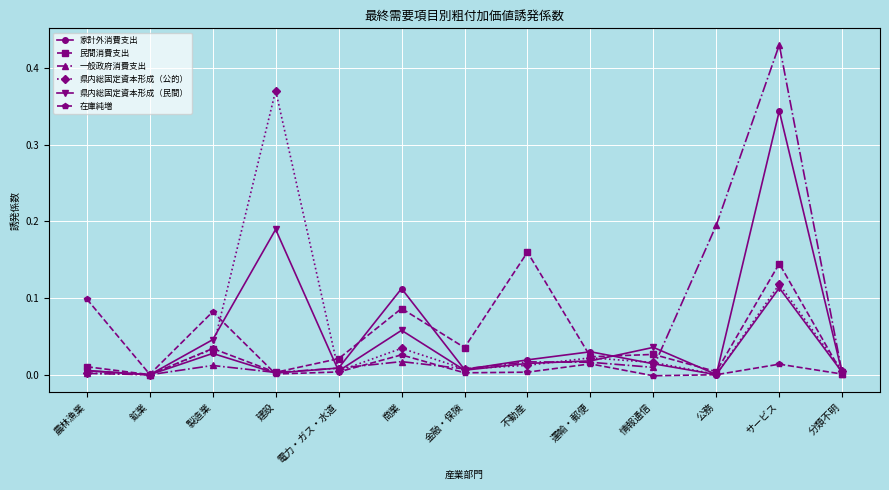

True or false: 一般政府消費支出 has more than 0 interior local peaks.

True